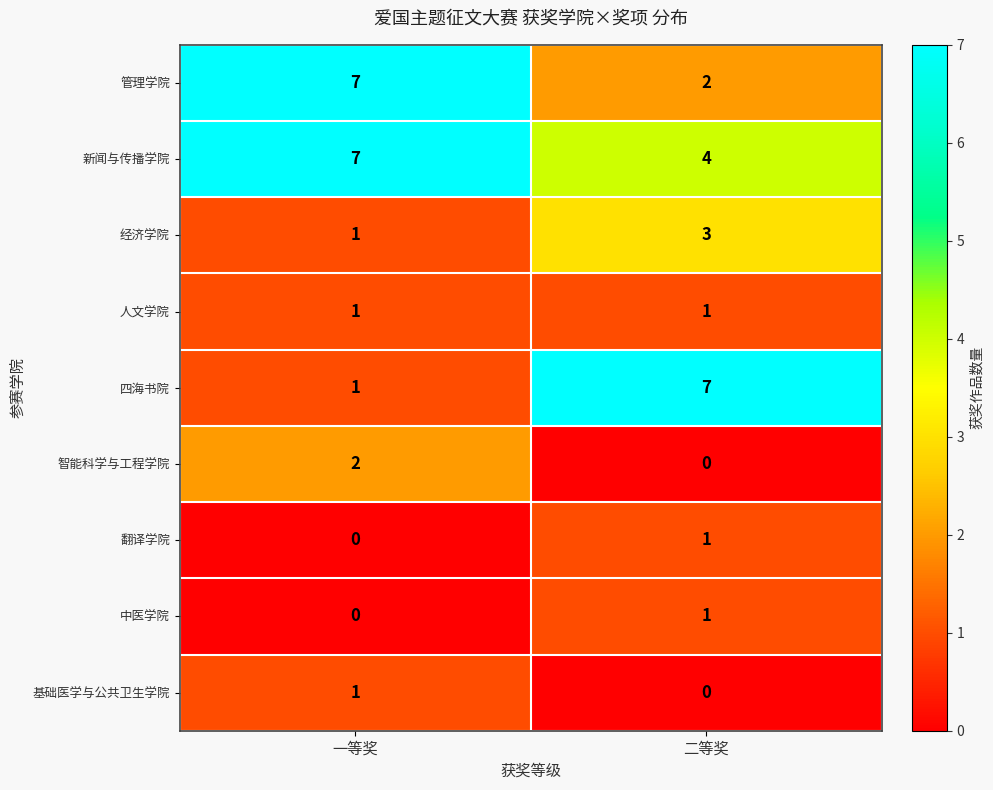

What is the difference between the maximum and minimum values in the 新闻与传播学院 series?

3